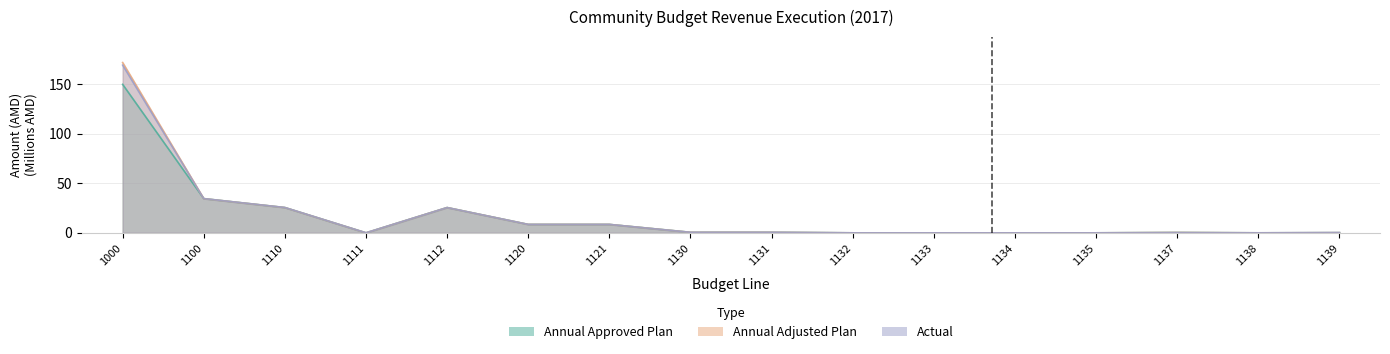

Rank the series by their maximum value, from highest to lowest.

Annual Adjusted Plan, Actual, Annual Approved Plan